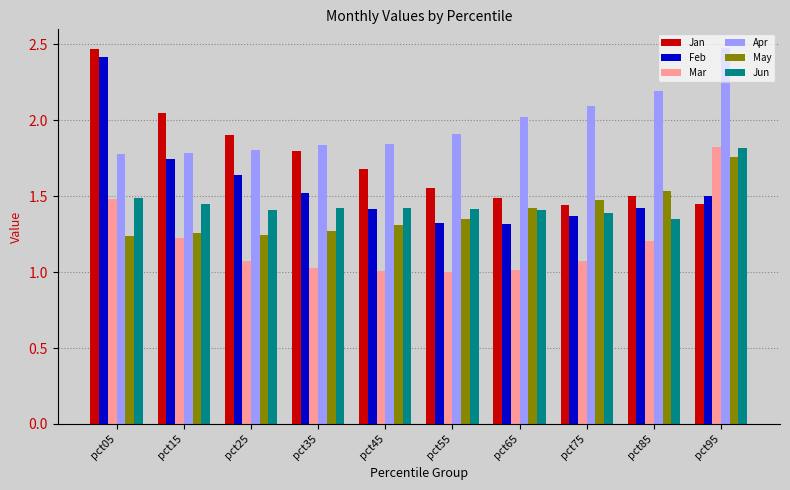

Does the chart contain stacked bars?

No